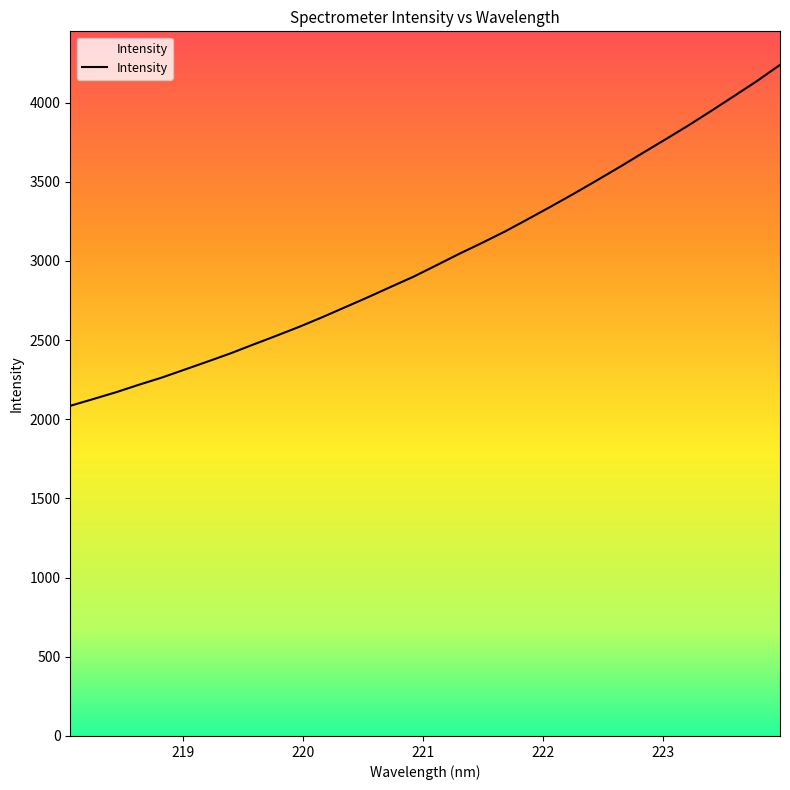

What is the maximum value shown in the chart?

4237.8